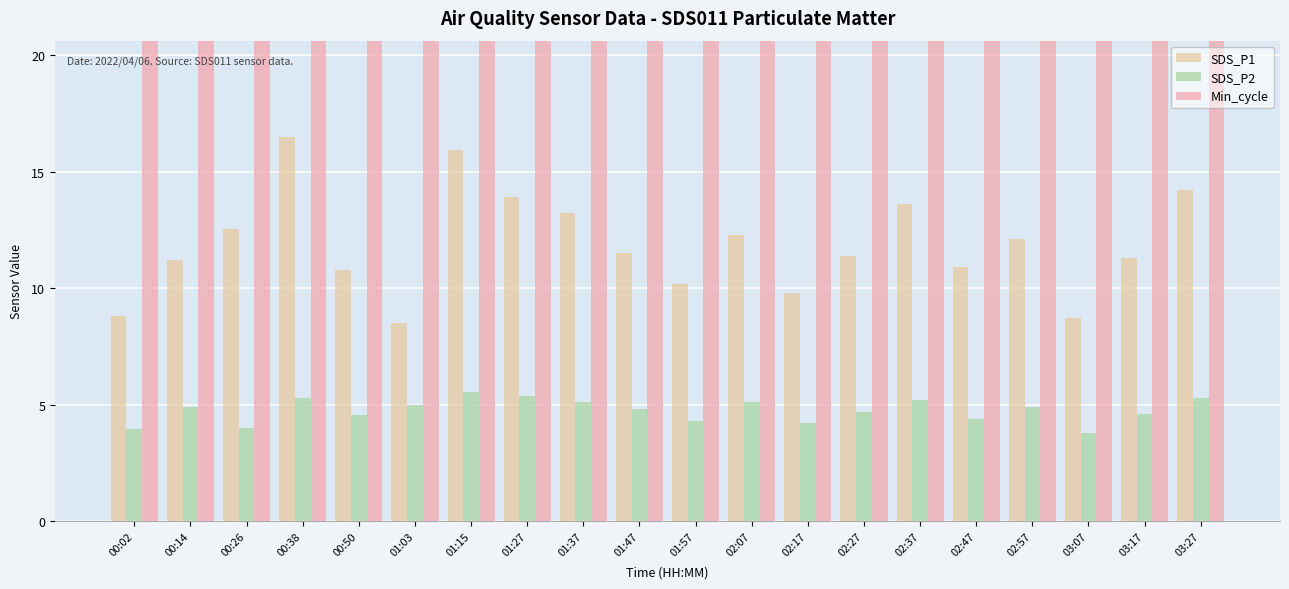

Is the value of Min_cycle at 02:57 greater than the value of SDS_P1 at 01:57?

Yes